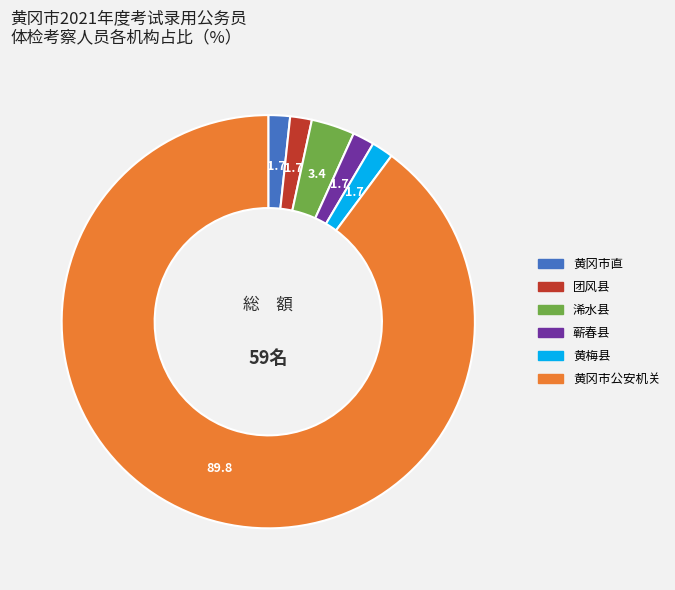

Which has a higher value, 浠水县 or 团风县?

浠水县